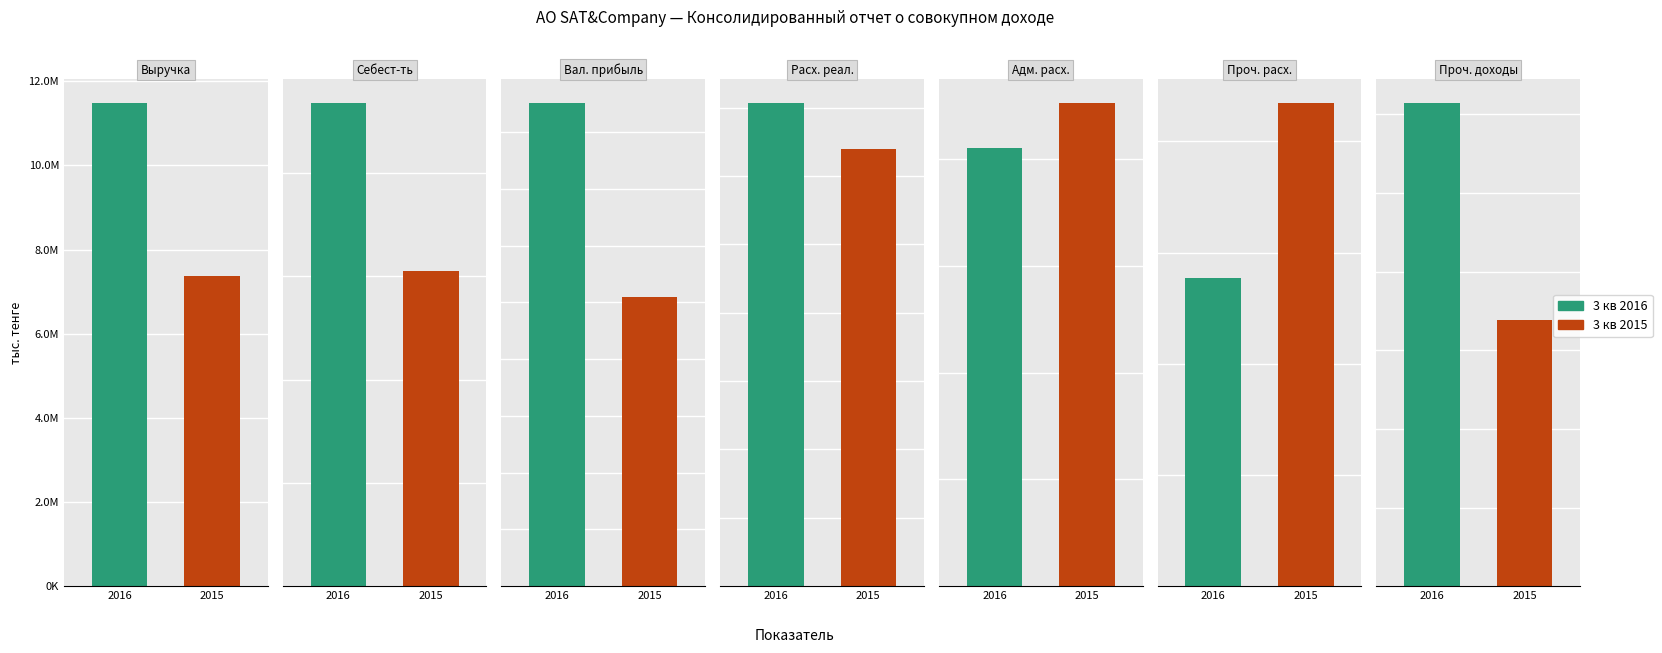

Where does the 3 кв 2015 series first go above 6104725?

Выручка